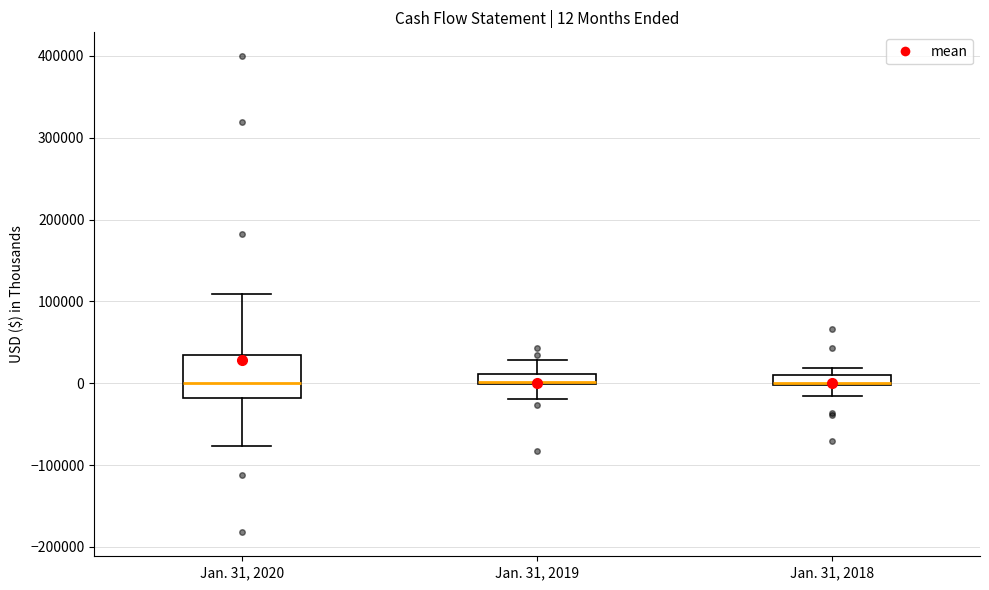

Which box is the tallest, from its lower edge to its upper edge?

Jan. 31, 2020